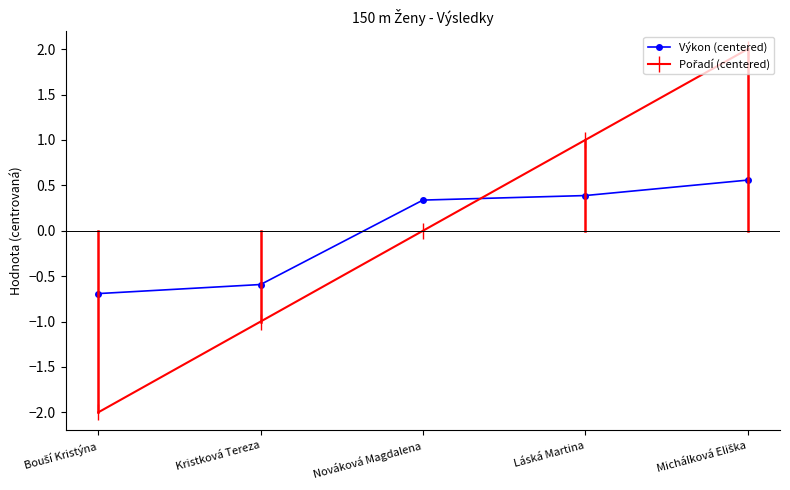

The value of Výkon (centered) at Kristková Tereza is -0.2. True or false?

False